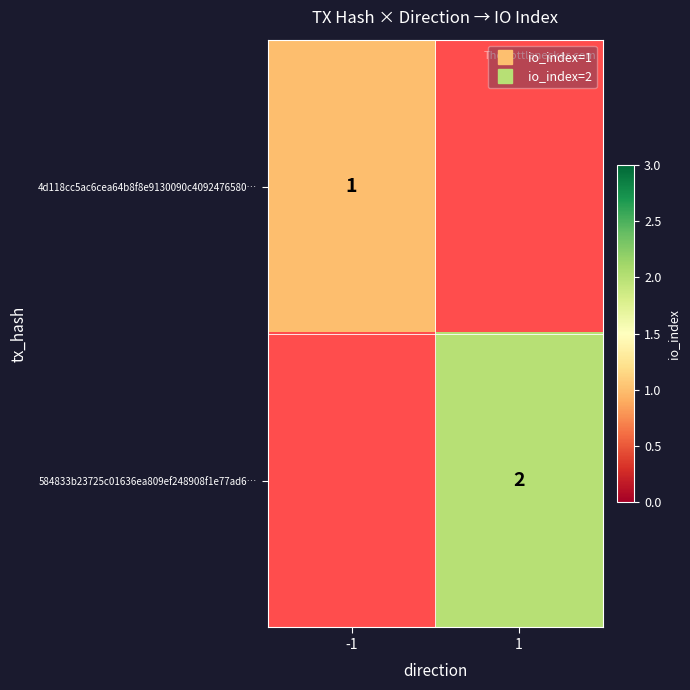

The 4d118cc5ac6cea64b8f8e9130090c4092476580… series shows 1.0 at -1. True or false?

True